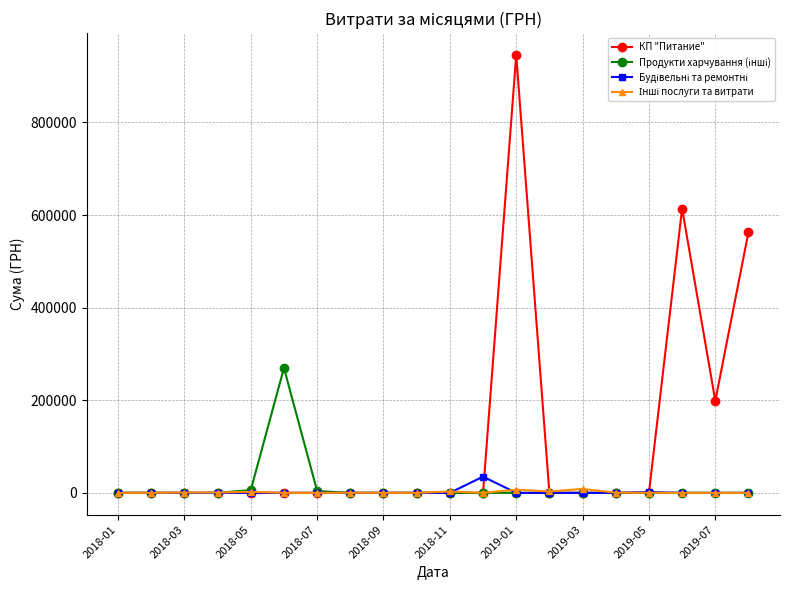

What is the greatest value displayed?

945532.7